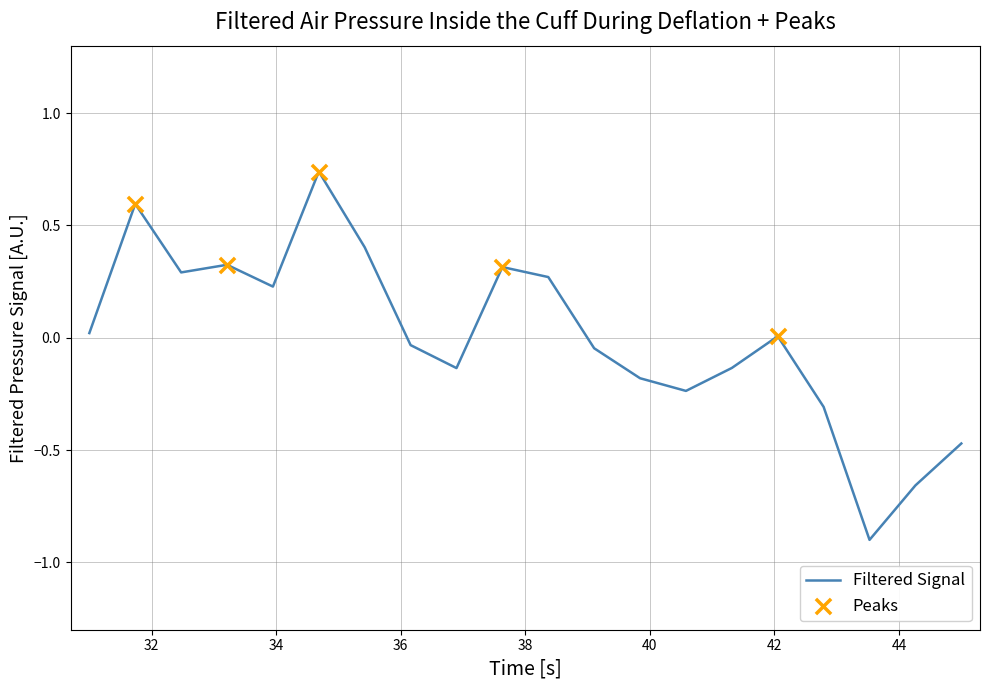

What is the difference between the maximum and minimum values?

1.6